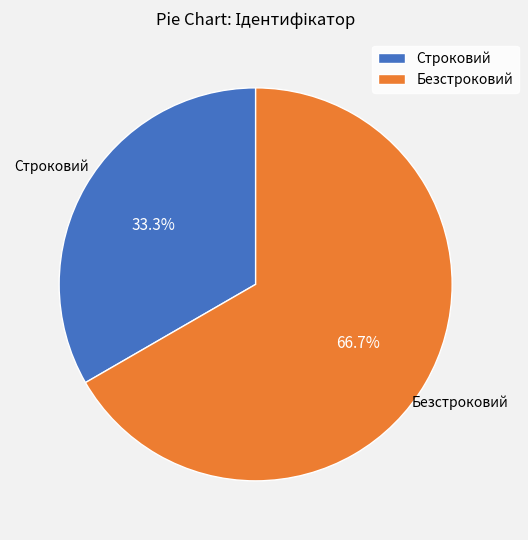

Which category has the smallest portion of the pie?

Строковий